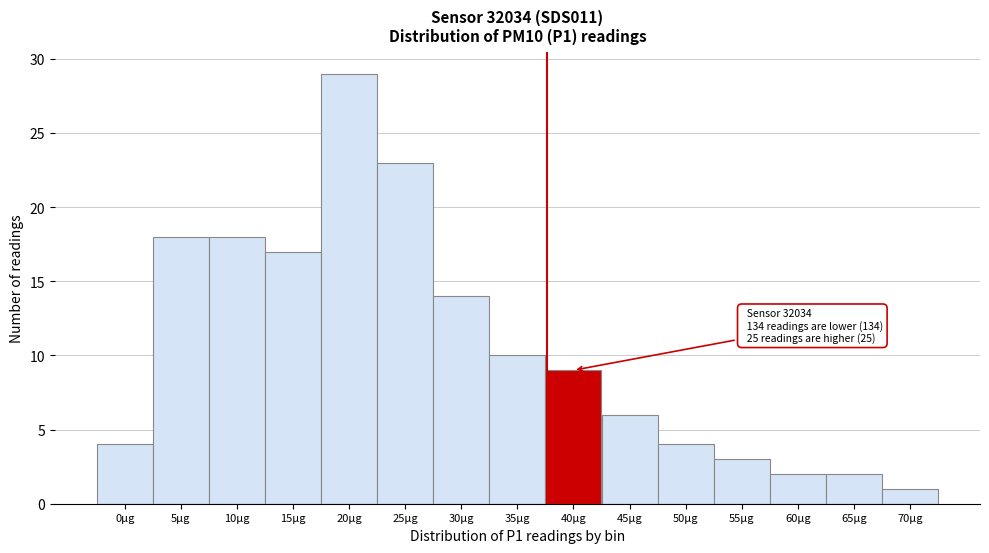

Reading right to left, transcribe all the data shown in this chart.

70µg=1	65µg=2	60µg=2	55µg=3	50µg=4	45µg=6	40µg=9	35µg=10	30µg=14	25µg=23	20µg=29	15µg=17	10µg=18	5µg=18	0µg=4